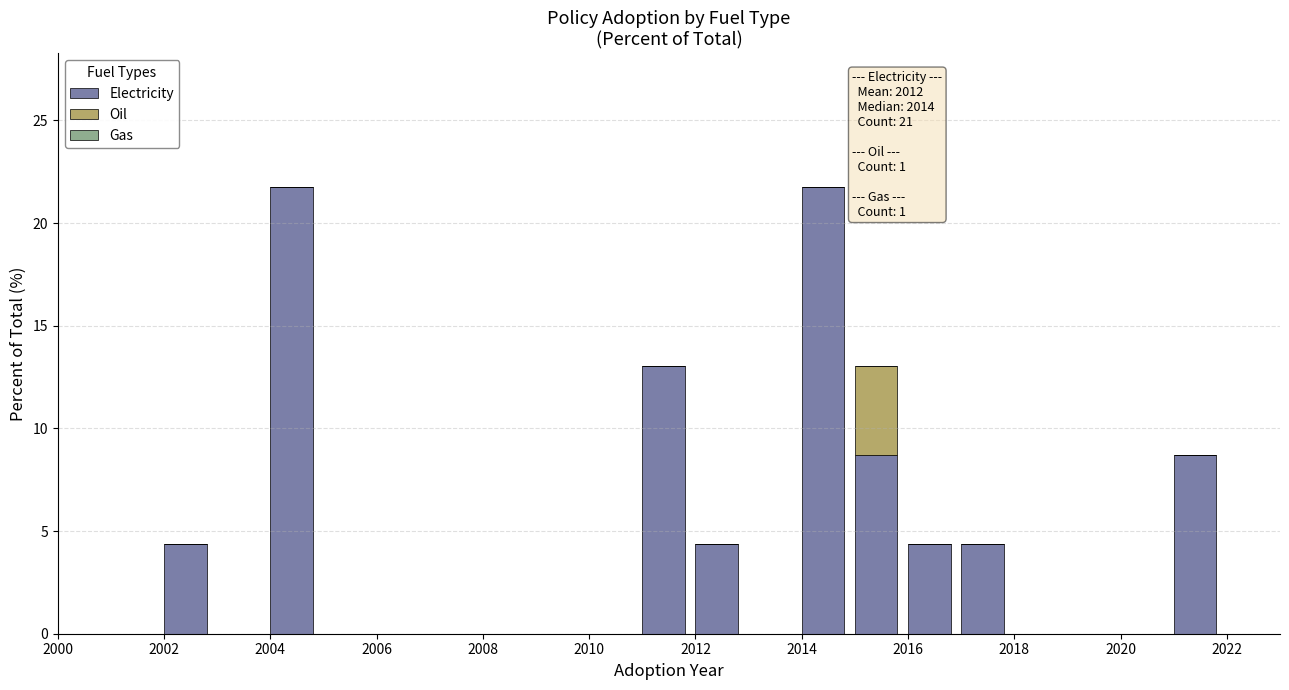

What is the highest value of the Electricity series?

21.7